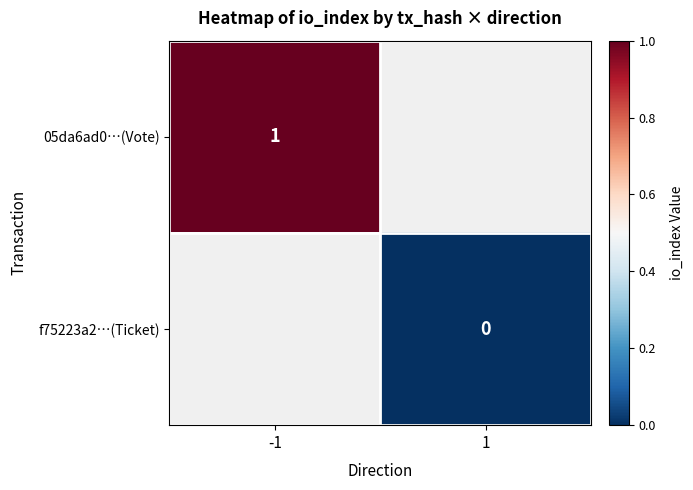

True or false: 05da6ad0…(Vote) has a value of 1 at -1.

True